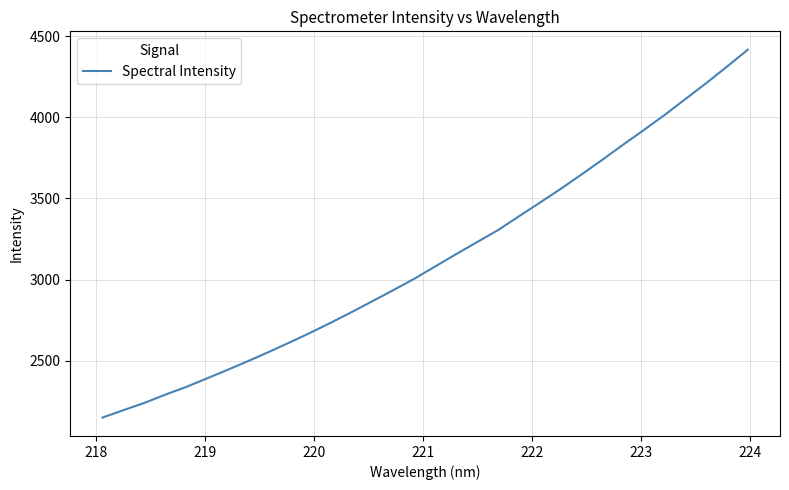

What is the greatest value displayed?

4416.7